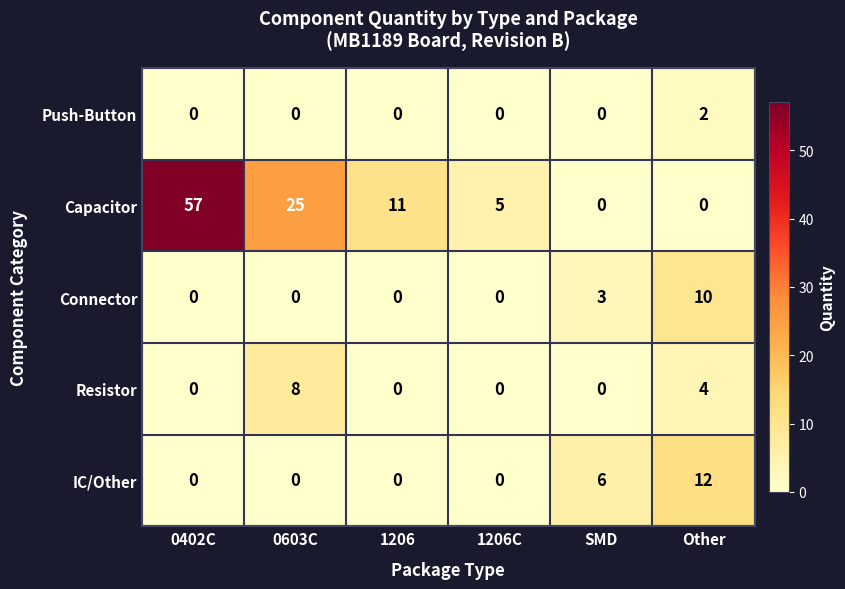

Which series has the largest total across all categories?

Capacitor